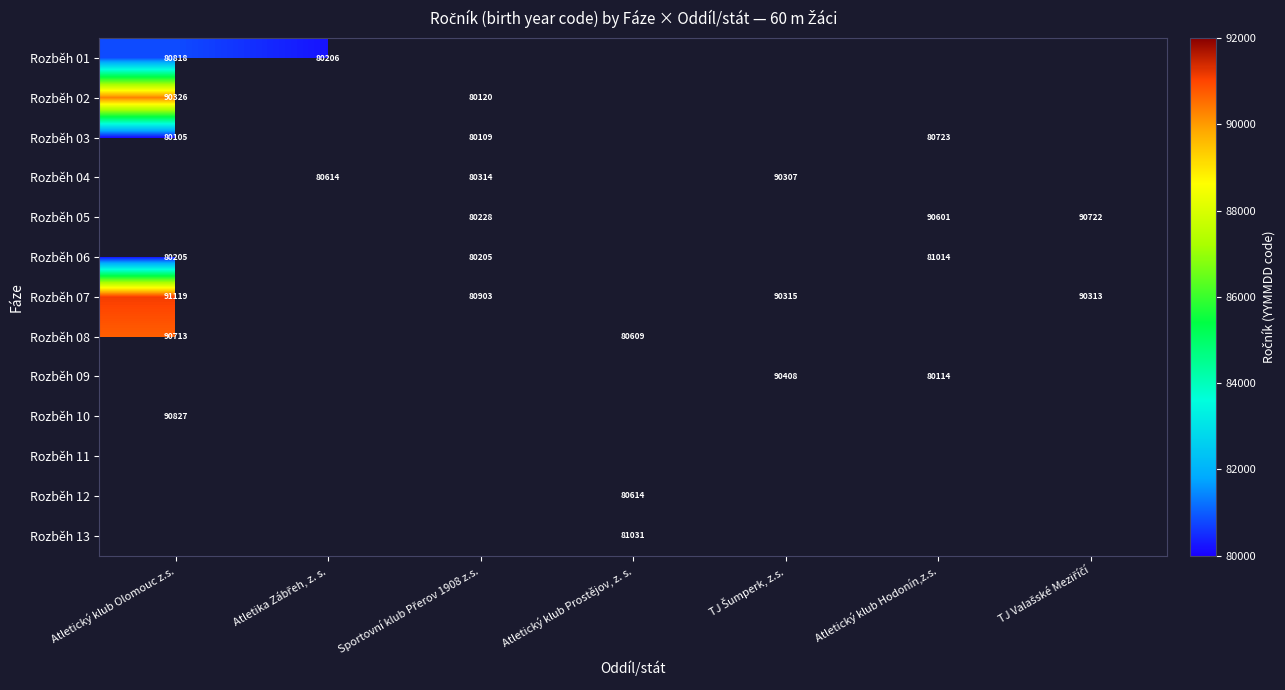

The value of Rozběh 03 at Atletický klub Olomouc z.s. is 33770. True or false?

False